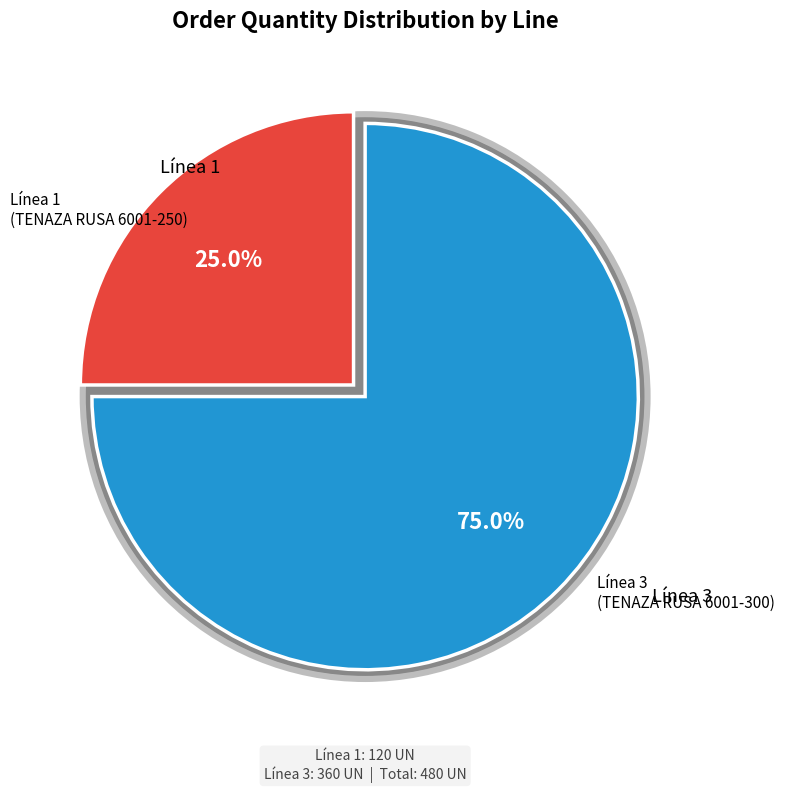

Which category has the biggest portion of the pie?

3